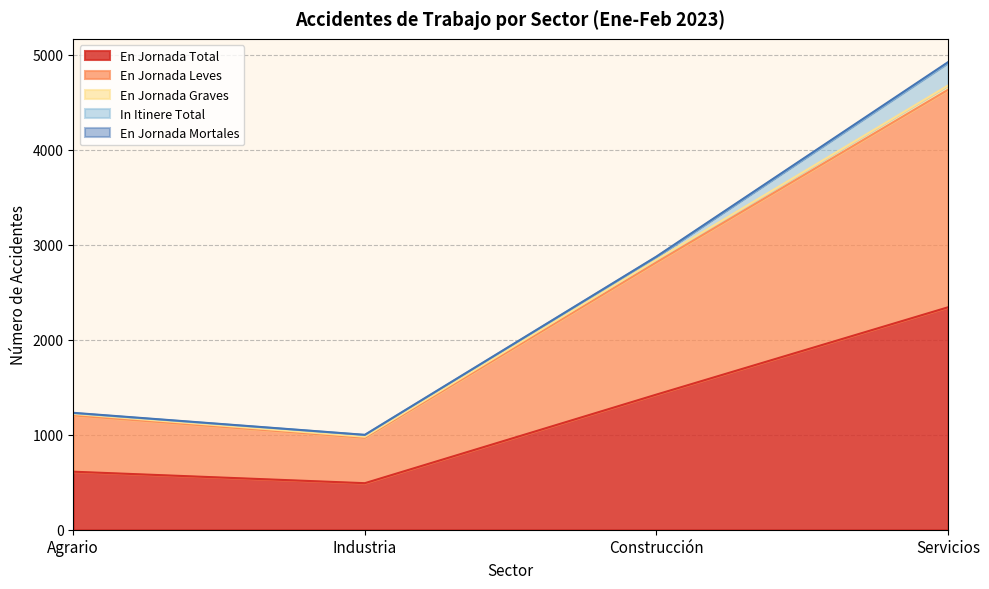

True or false: En Jornada Total has a value of 2228 at Construcción.

False